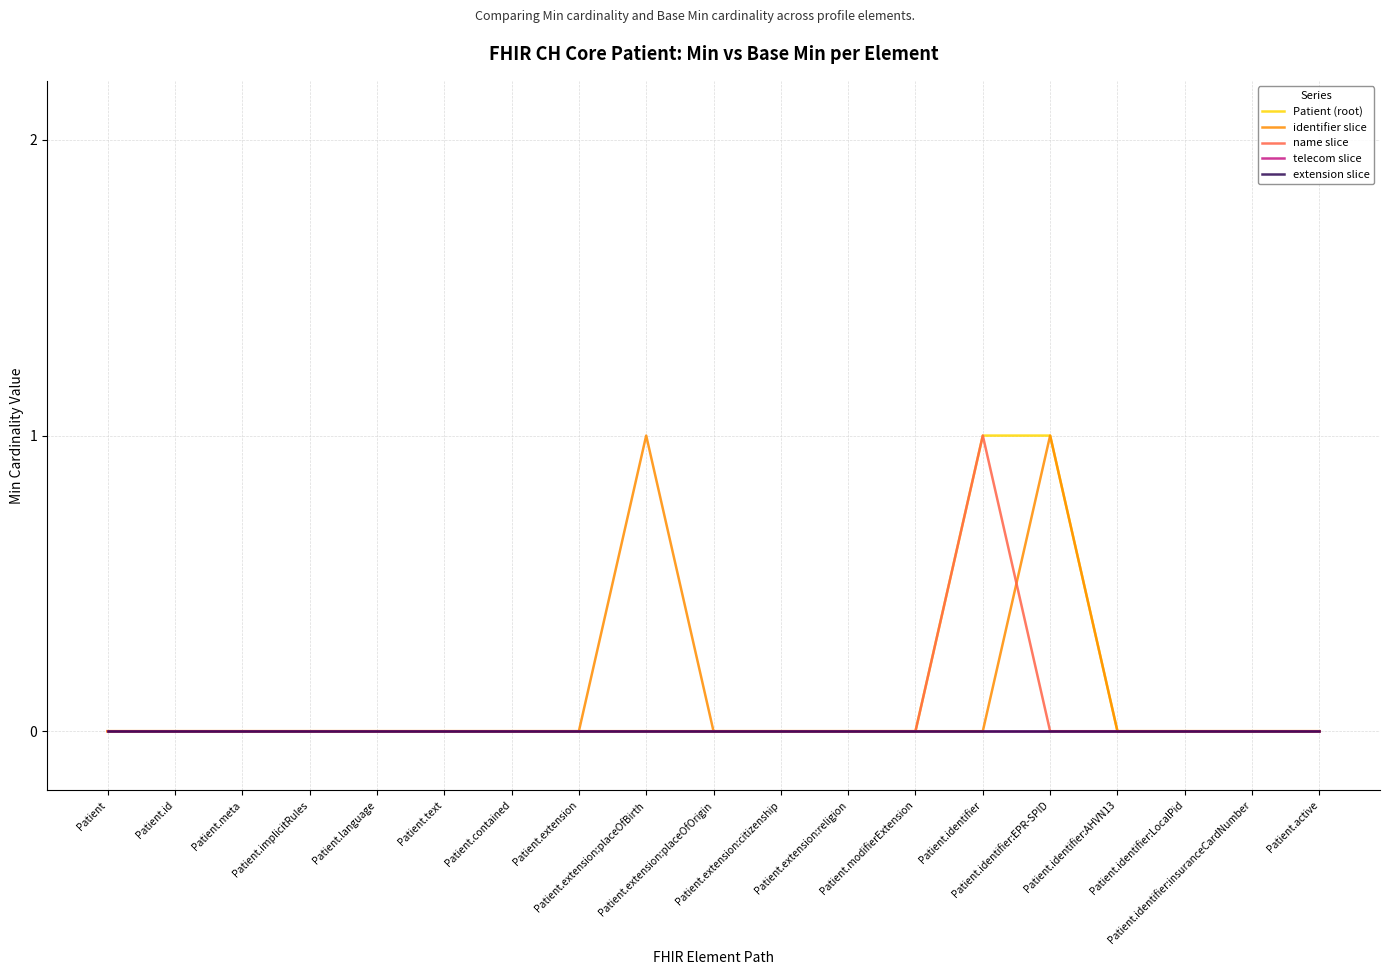

Does the chart have visible grid lines?

Yes